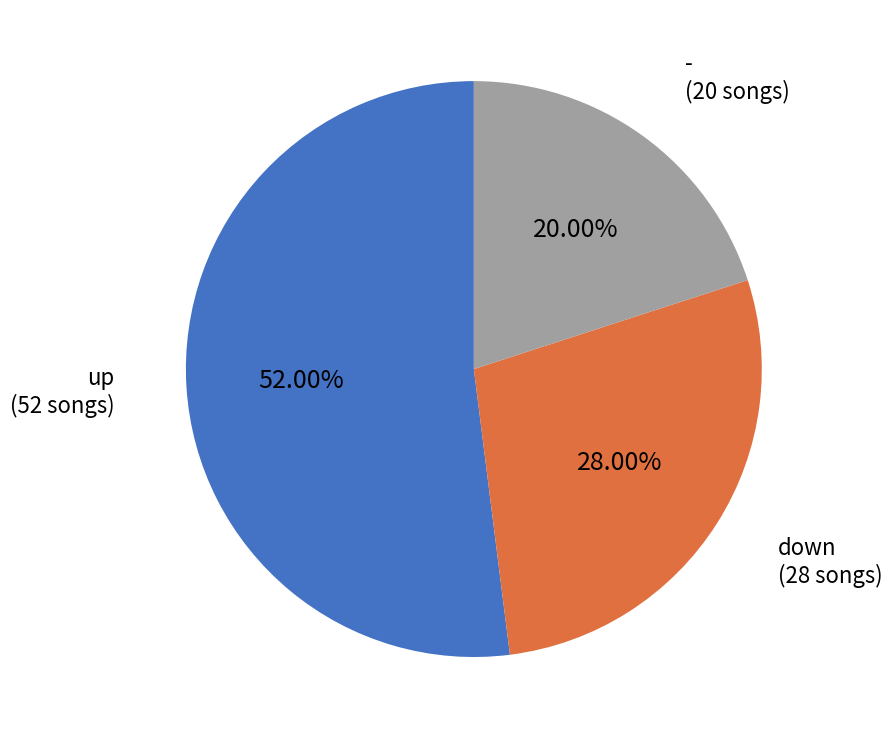

Is there any slice that represents more than half of the pie?

Yes